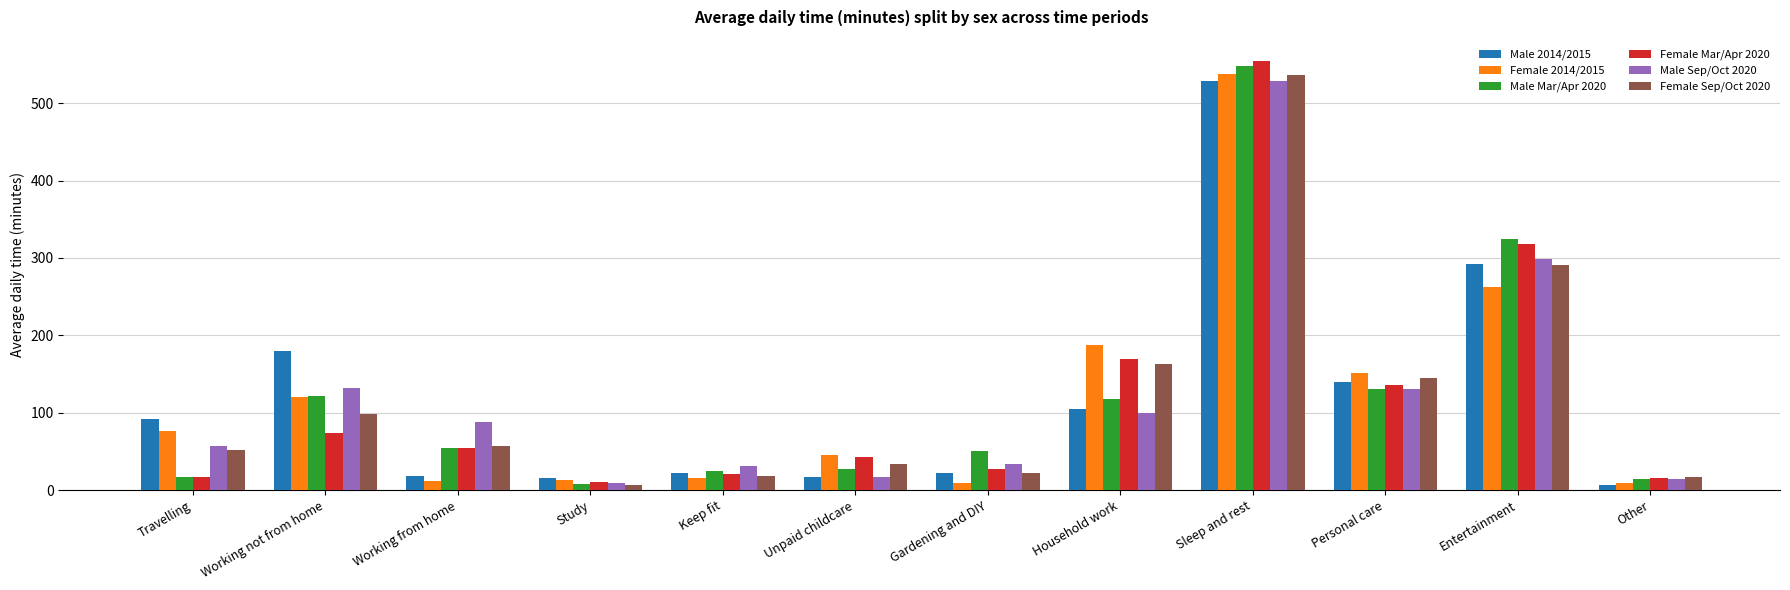

True or false: Male 2014/2015 has a value of 189.1 at Personal care.

False